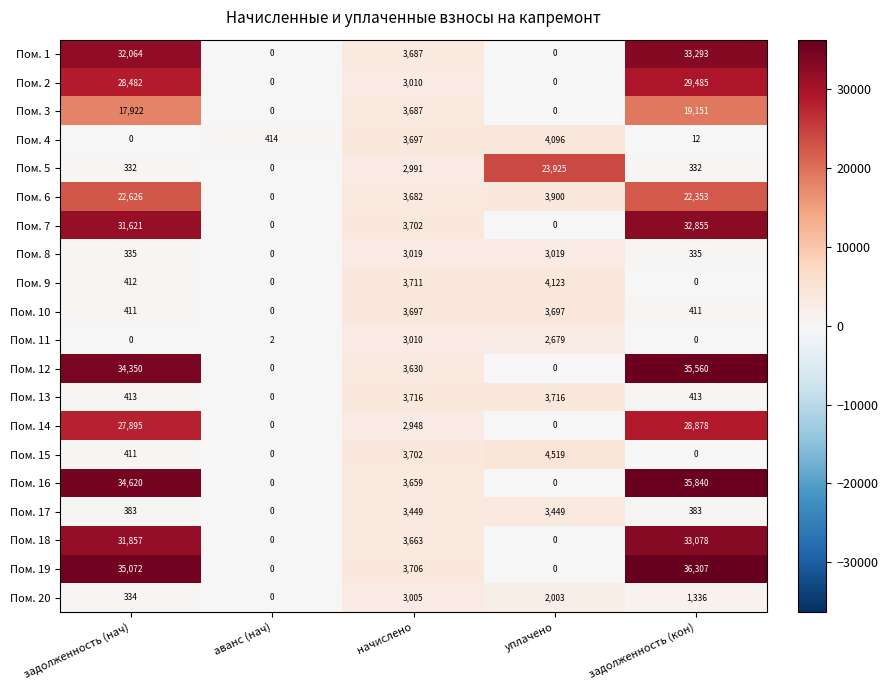

What is the total value across all series at задолженность (нач)?

299540